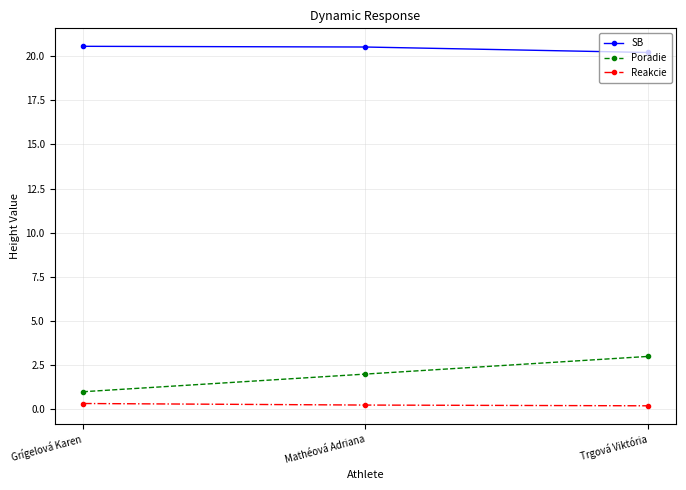

What is the difference between the SB values at Trgová Viktória and Mathéová Adriana?

0.3